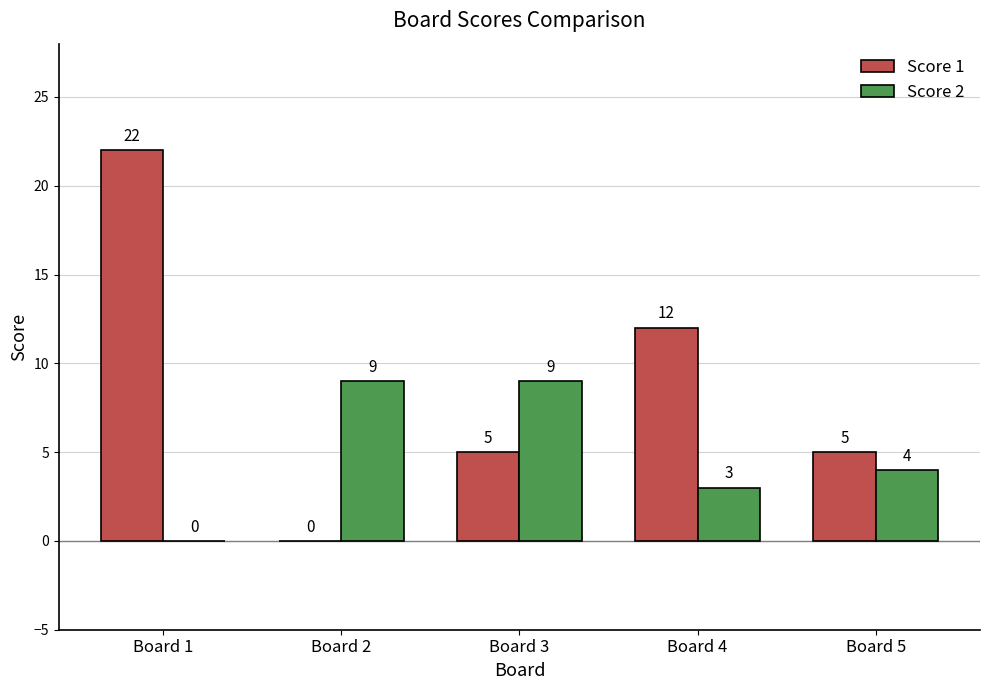

The Score 2 series shows 9 at Board 3. True or false?

True